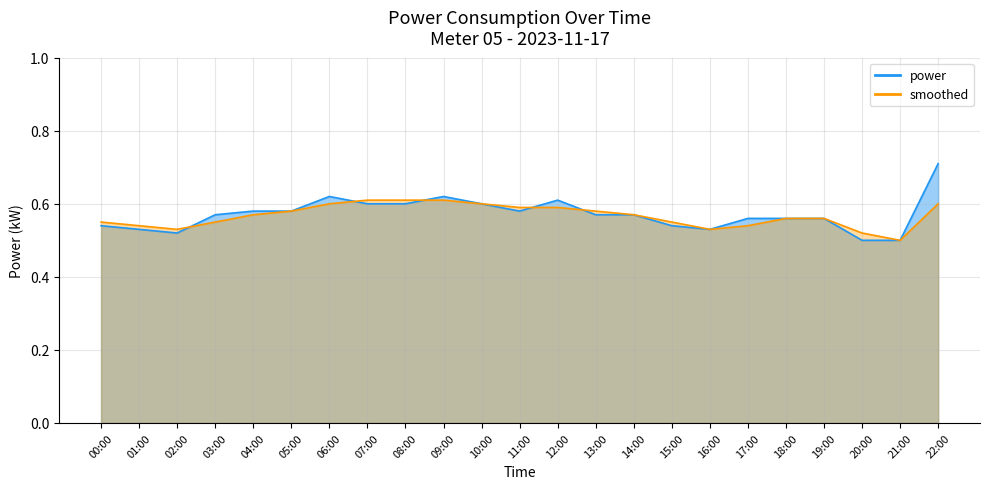

What is the value of the power point at the 1st from the left?

0.5